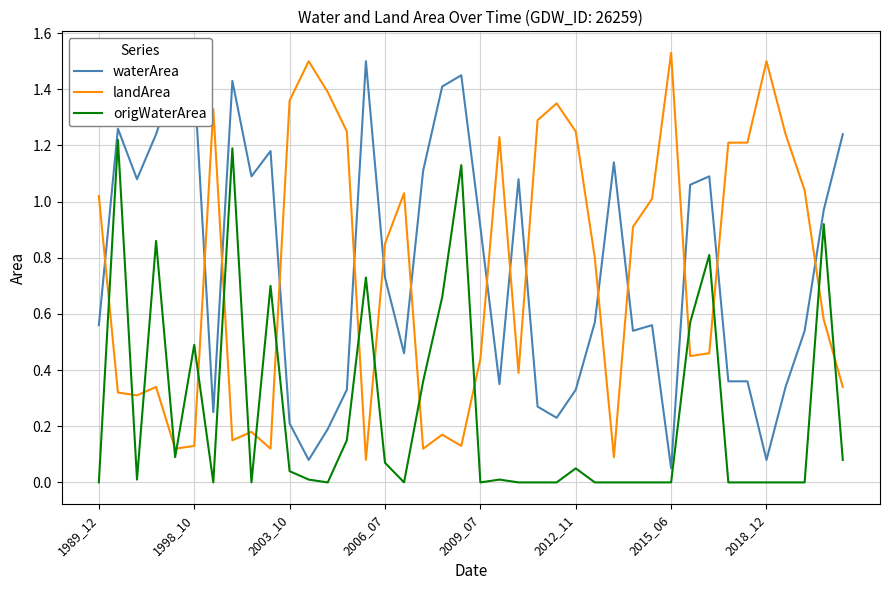

How many times do waterArea and landArea cross each other?

15